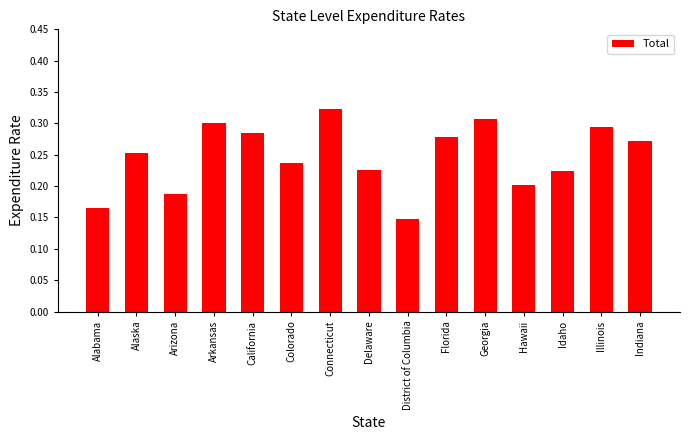

What is the sum of the values at Arkansas and Idaho?

0.5